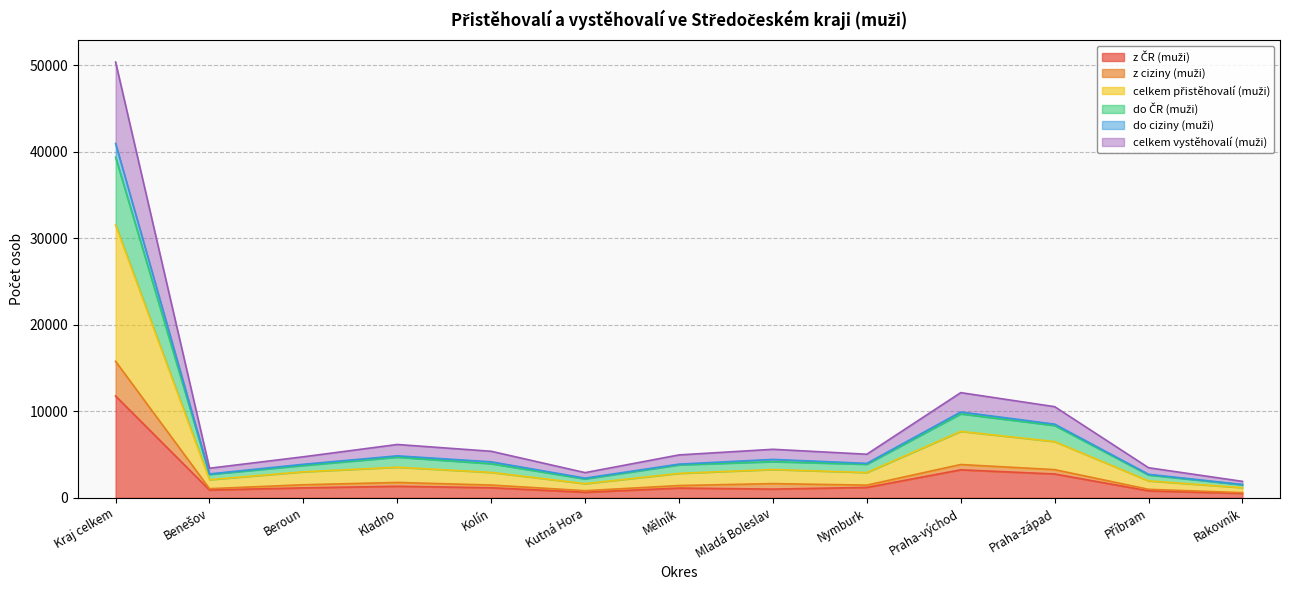

The celkem přistěhovalí (muži) series shows 15763 at Kraj celkem. True or false?

True